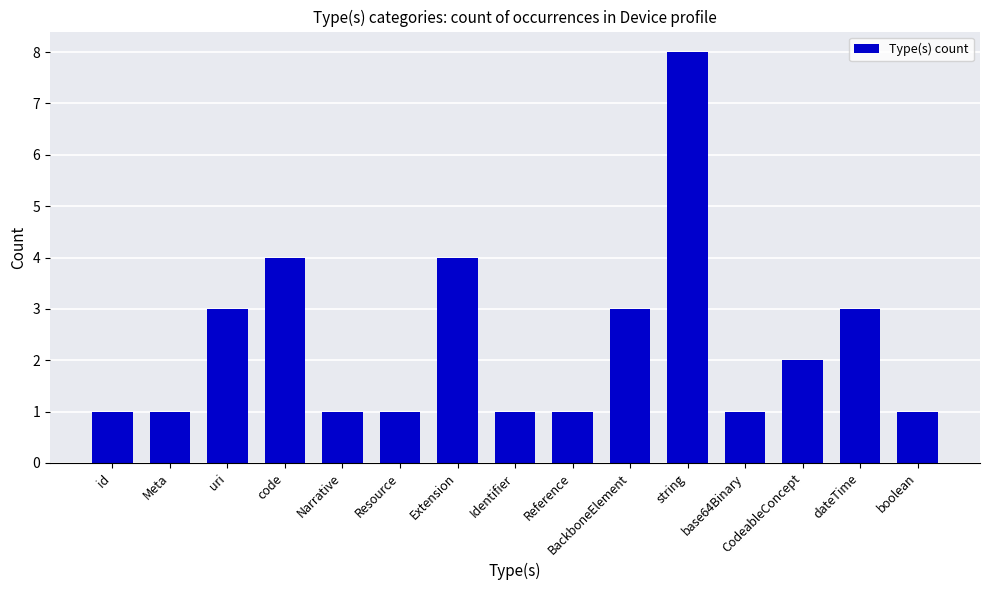

Approximately how many times larger is the value at Identifier compared to Reference?

1.0